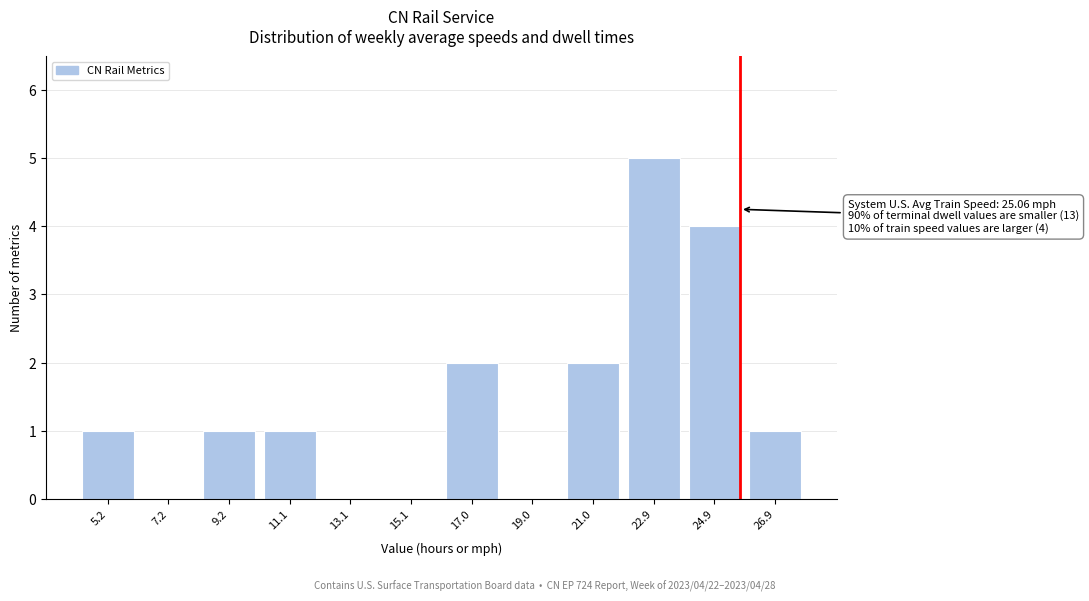

Reading left to right, list all the values displayed in this chart.

5.2=1	7.2=0	9.2=1	11.1=1	13.1=0	15.1=0	17.0=2	19.0=0	21.0=2	22.9=5	24.9=4	26.9=1